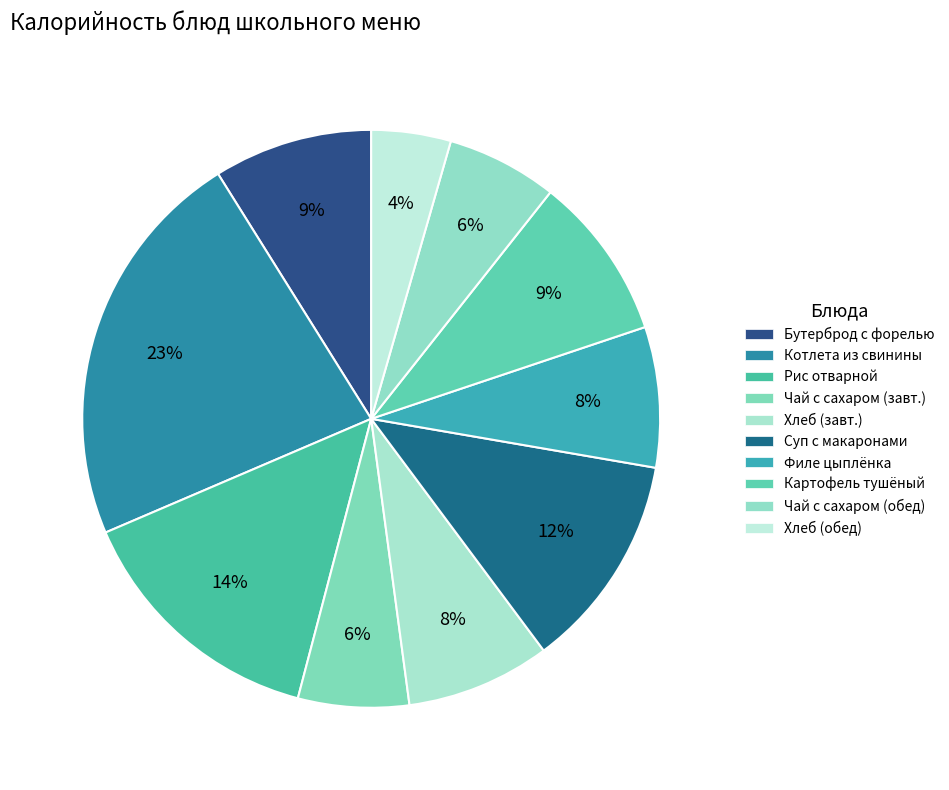

Count the number of slices in the pie.

10